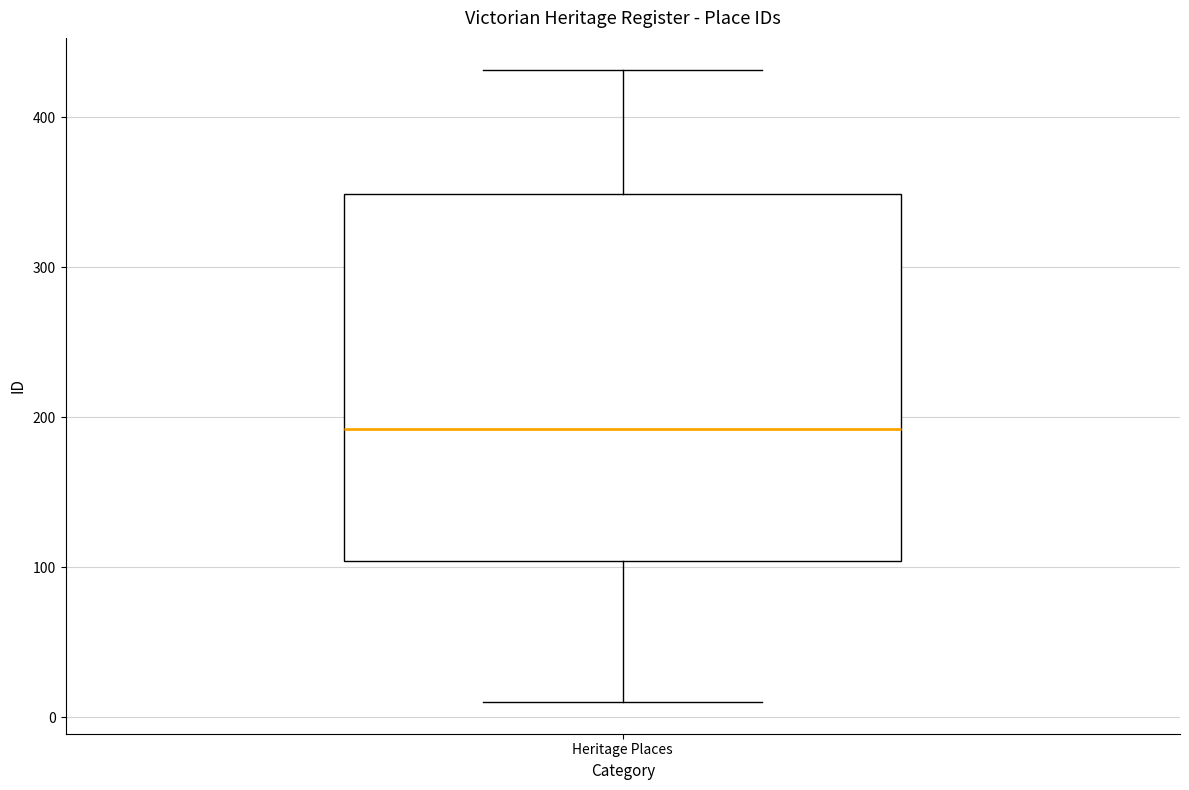

Where is the lower edge of the box for Heritage Places on the y-axis? The values are not printed on the chart, so give them approximately, as read against the axis.

100